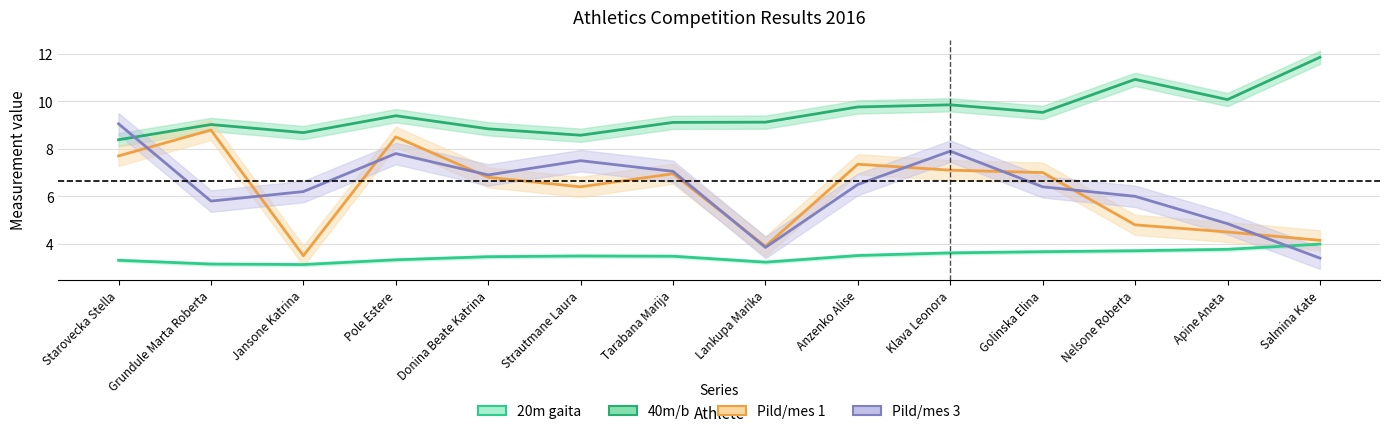

The 40m/b series shows 10.9 at Nelsone Roberta. True or false?

True